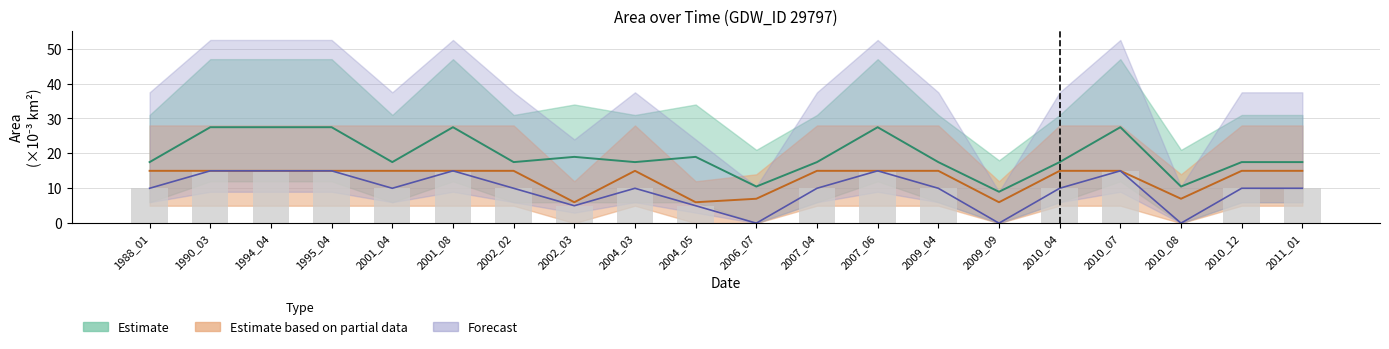

What is the sum of all waterArea values?

390.5